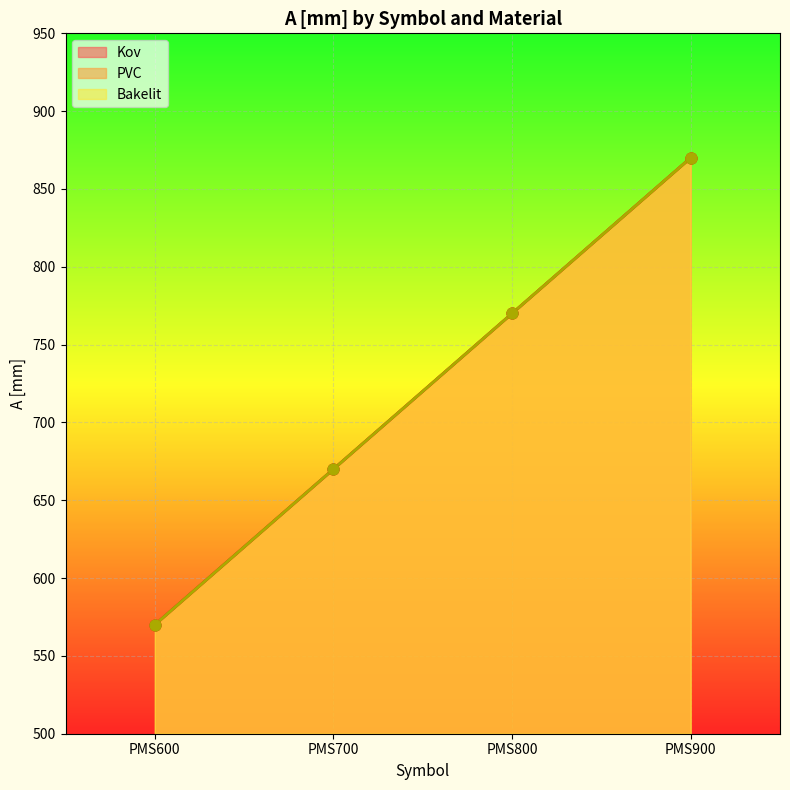

Which series reaches the minimum Y coordinate?

Kov